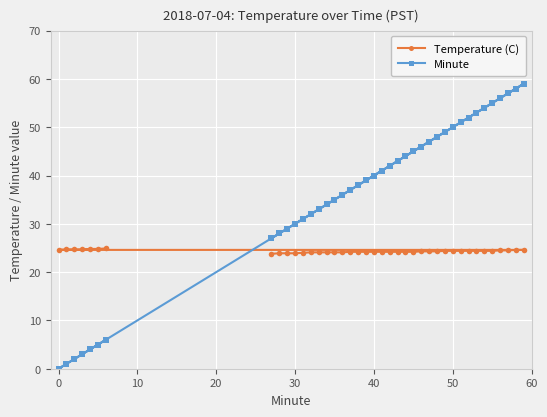

Is it true that Minute equals 0.0 at 0?

True